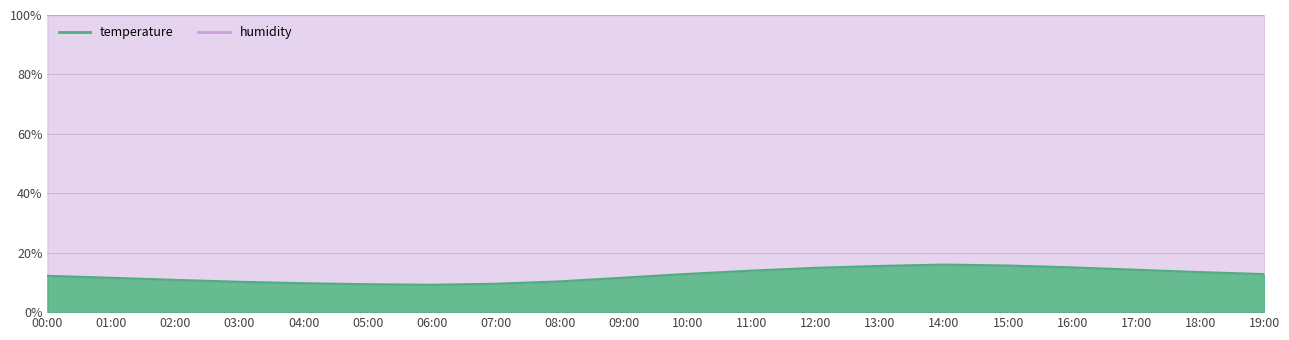

What is the ratio of the value at 04:00 to the value at 10:00?

0.8